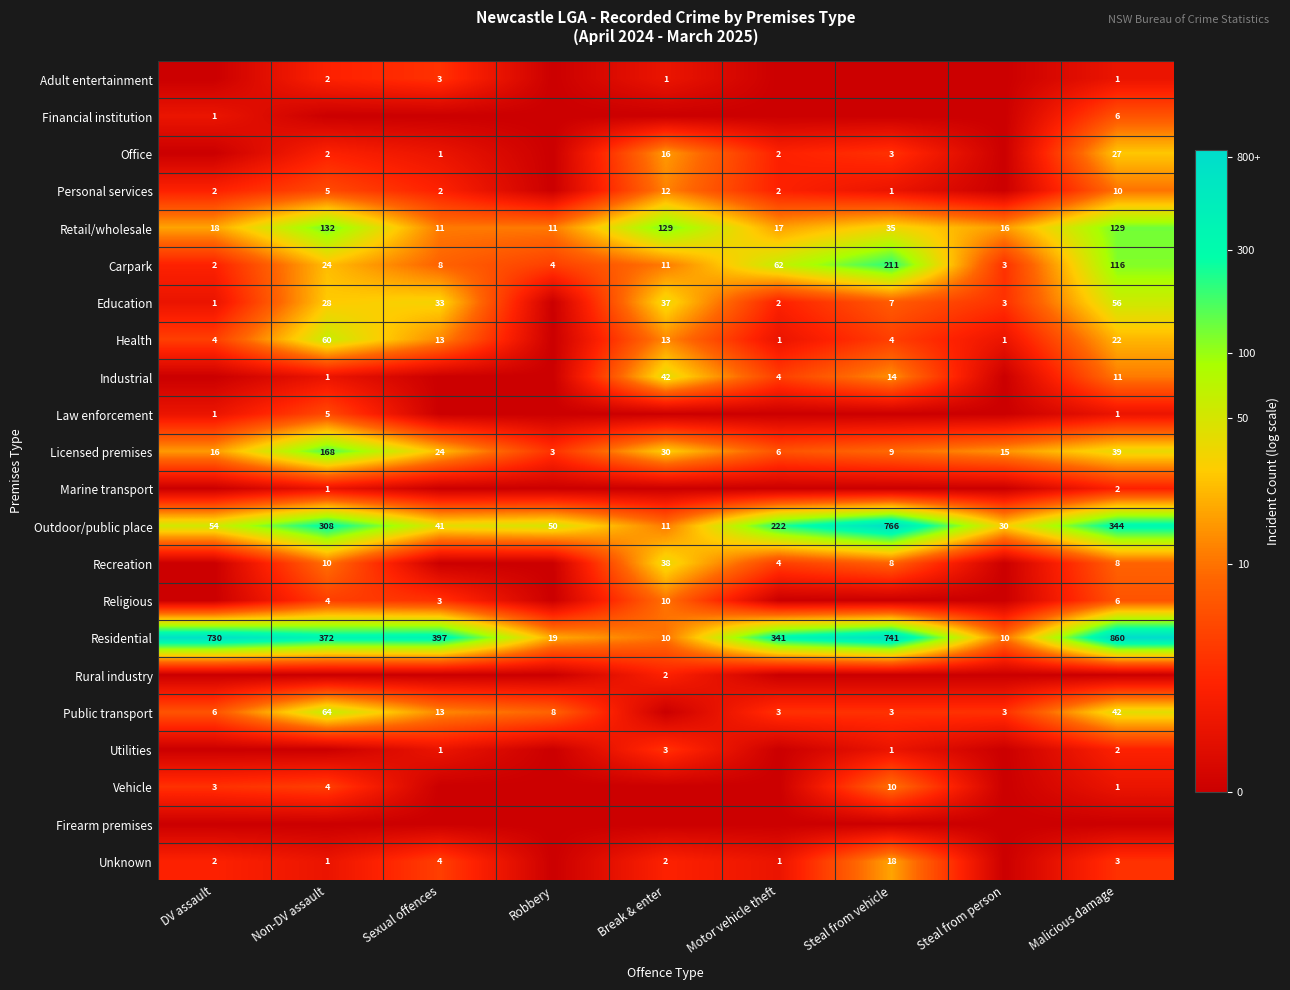

True or false: Residential has a value of 10.5 at Non-DV assault.

False